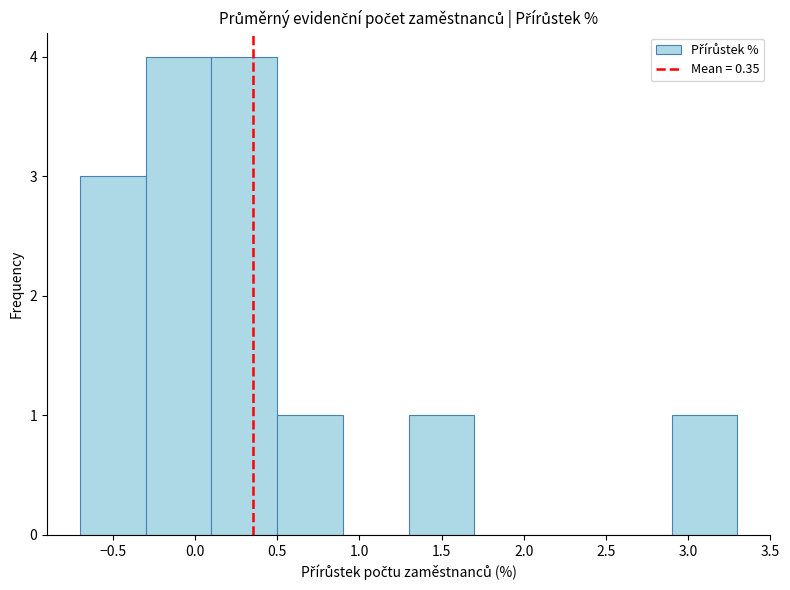

Reading left to right, list every bar in this chart as the range it spans on the x-axis followed by its height. The values are not printed on the chart, so give them approximately, as read against the axis.

-0.7 to -0.3: 3
-0.3 to 0.1: 4
0.1 to 0.5: 4
0.5 to 0.9: 1
0.9 to 1.3: 0
1.3 to 1.7: 1
1.7 to 2.1: 0
2.1 to 2.5: 0
2.5 to 2.9: 0
2.9 to 3.3: 1